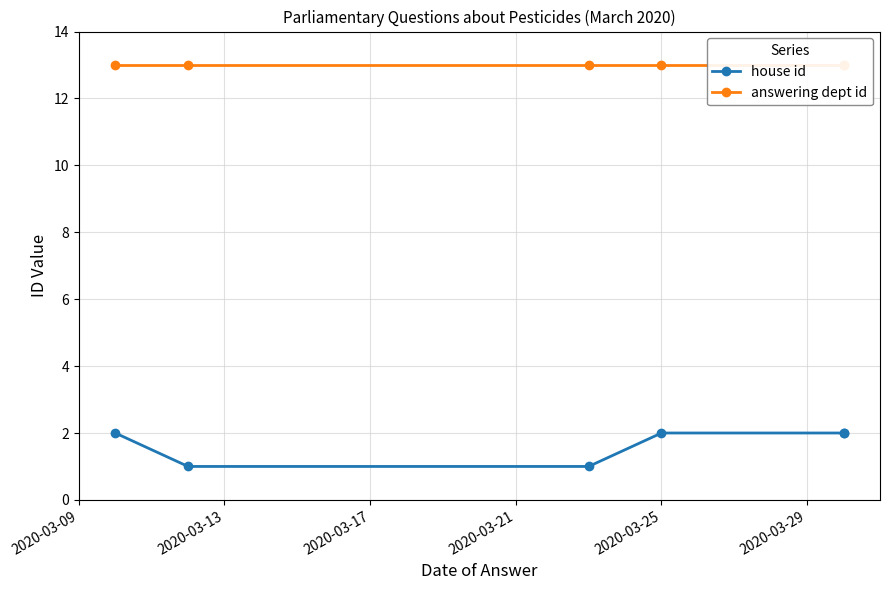

What is the maximum value for answering dept id?

13